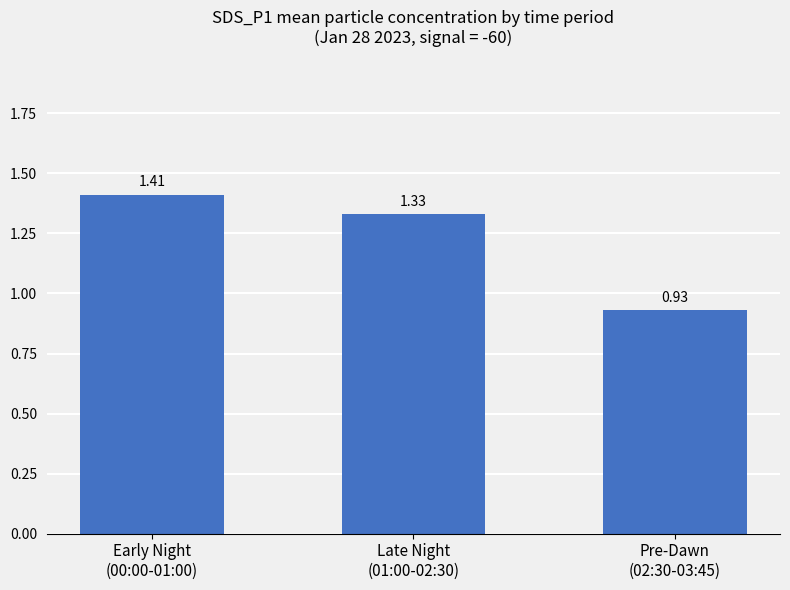

What is the sum of all values?

3.7